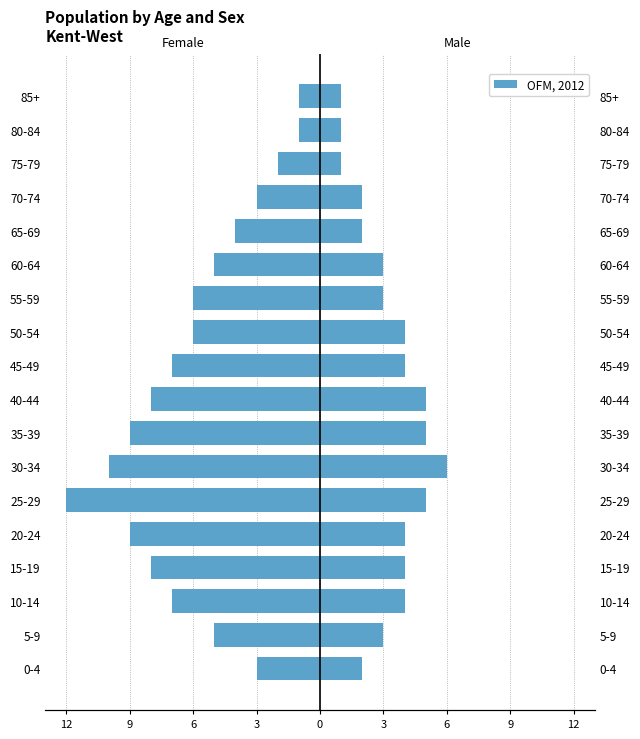

What is the change in value from 20-24 to 25-29?

-3